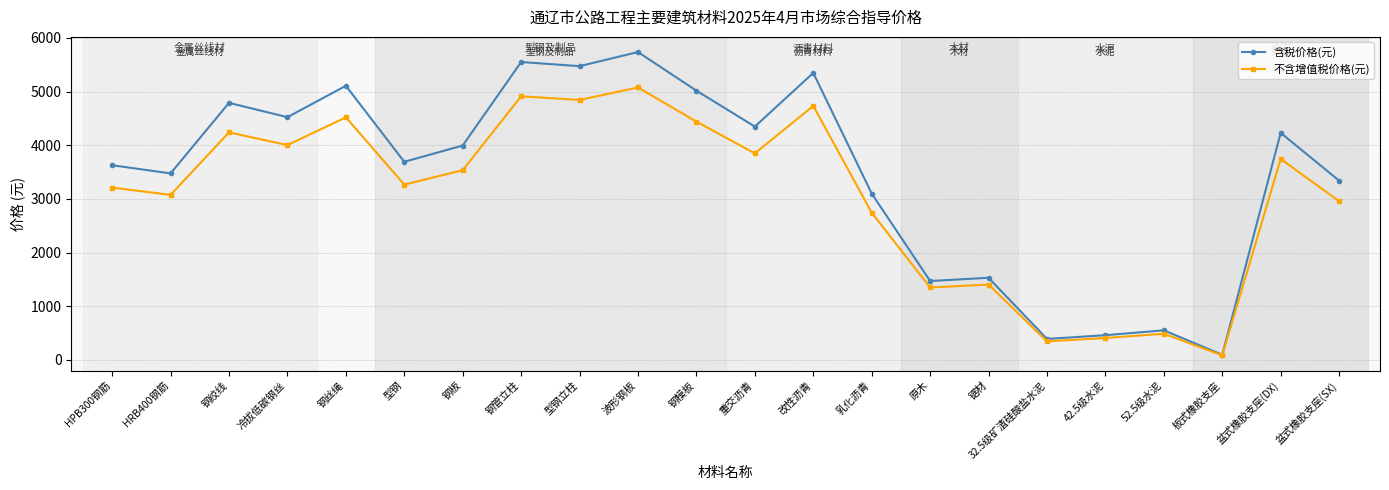

What is the label of the 10th point from the left?

波形钢板